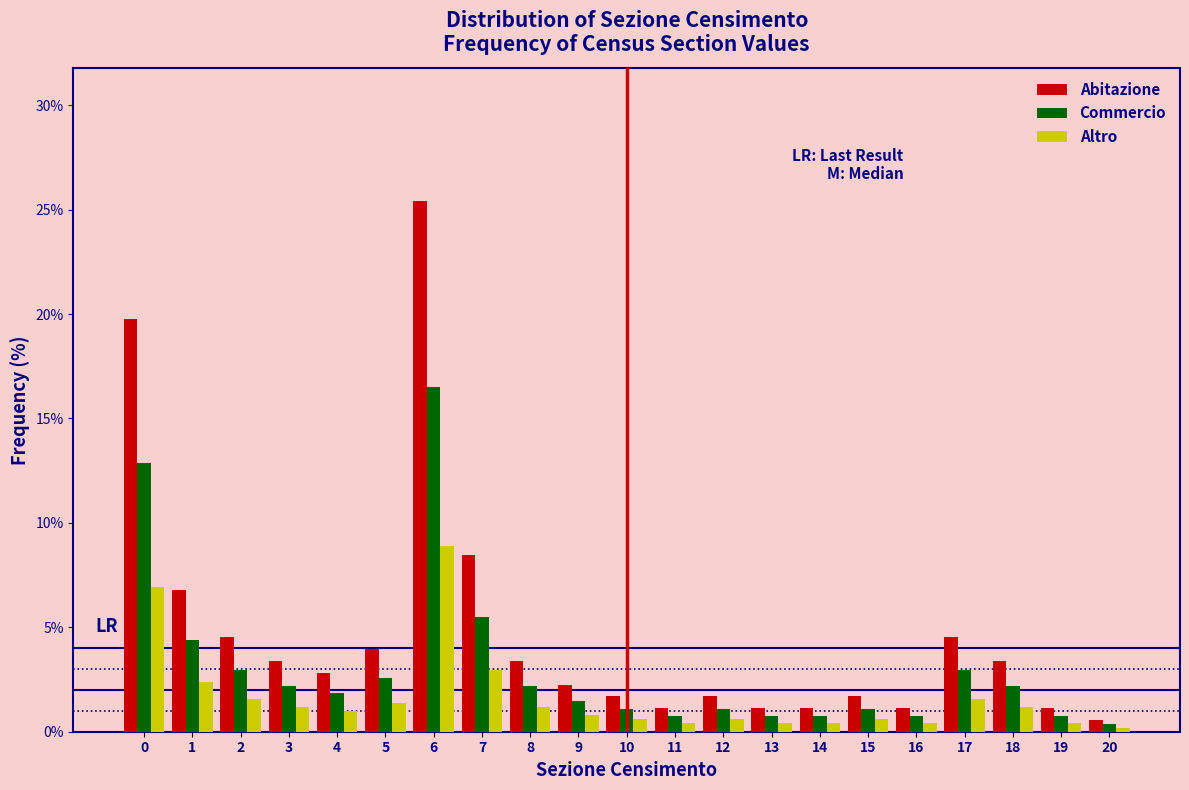

Which series has the largest range (max minus min)?

Abitazione